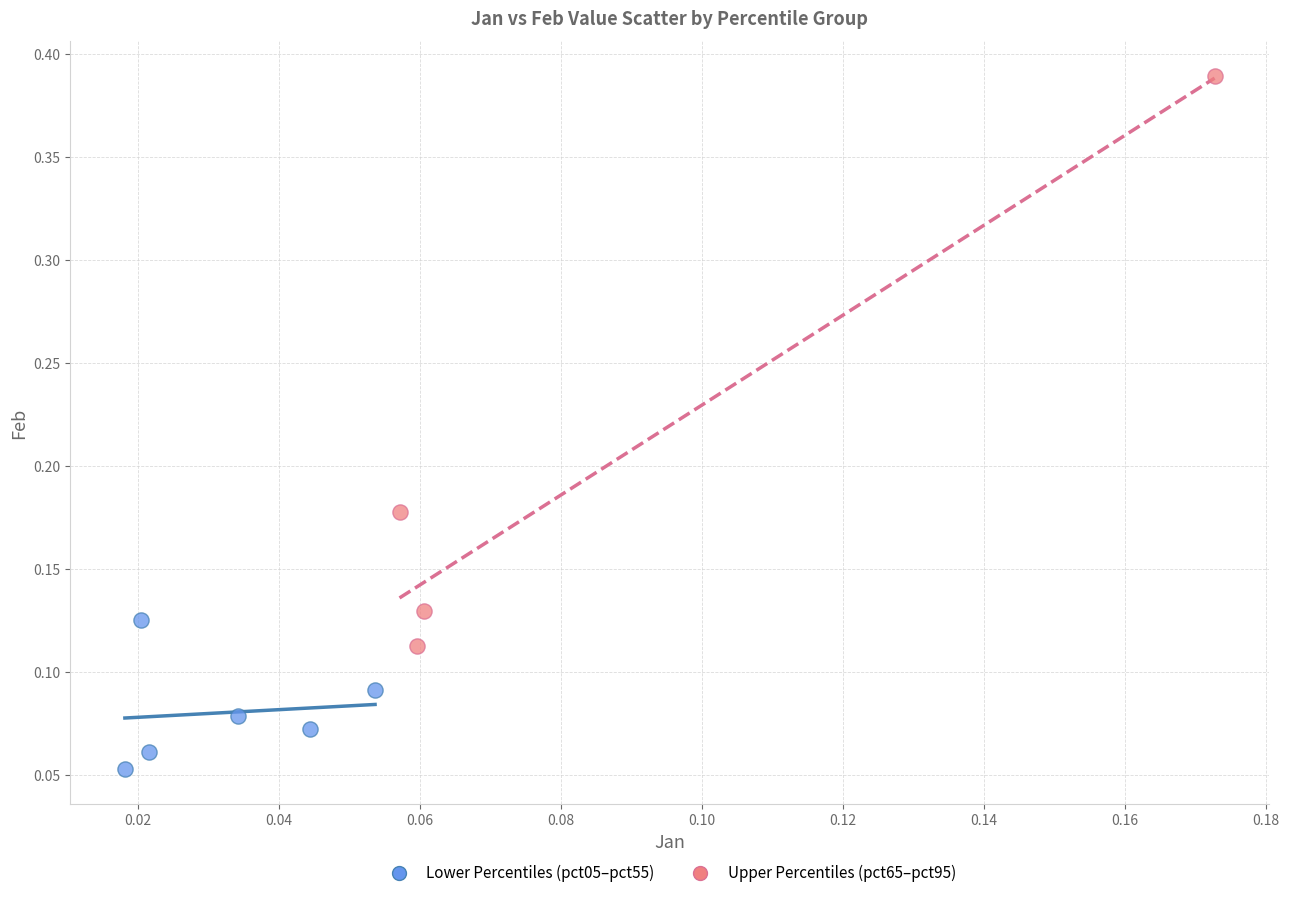

Which series contains the highest Y value?

Upper Percentiles (pct65–pct95)